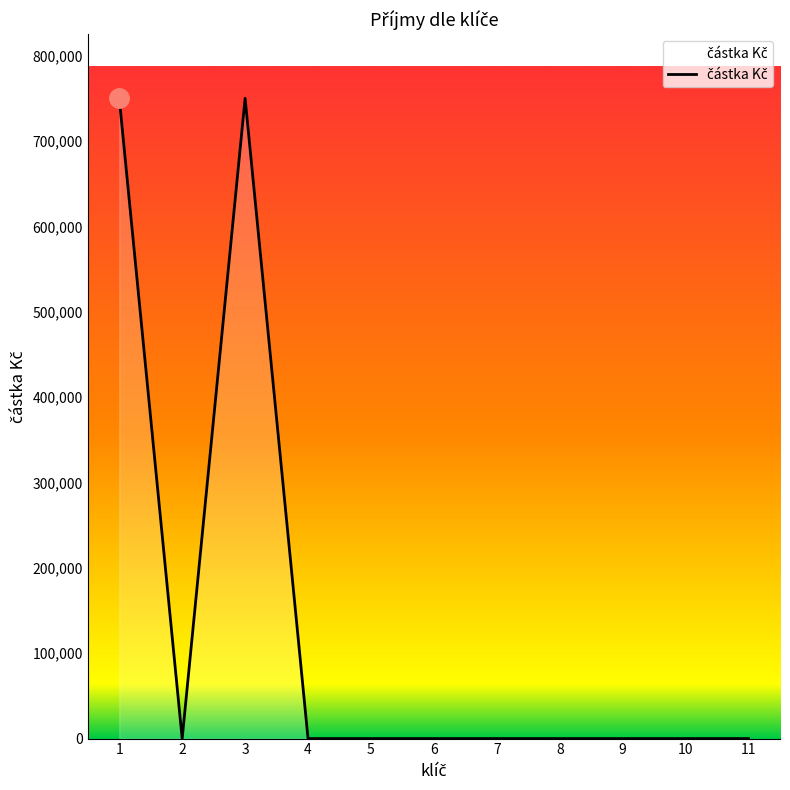

What is the maximum value shown in the chart?

750036